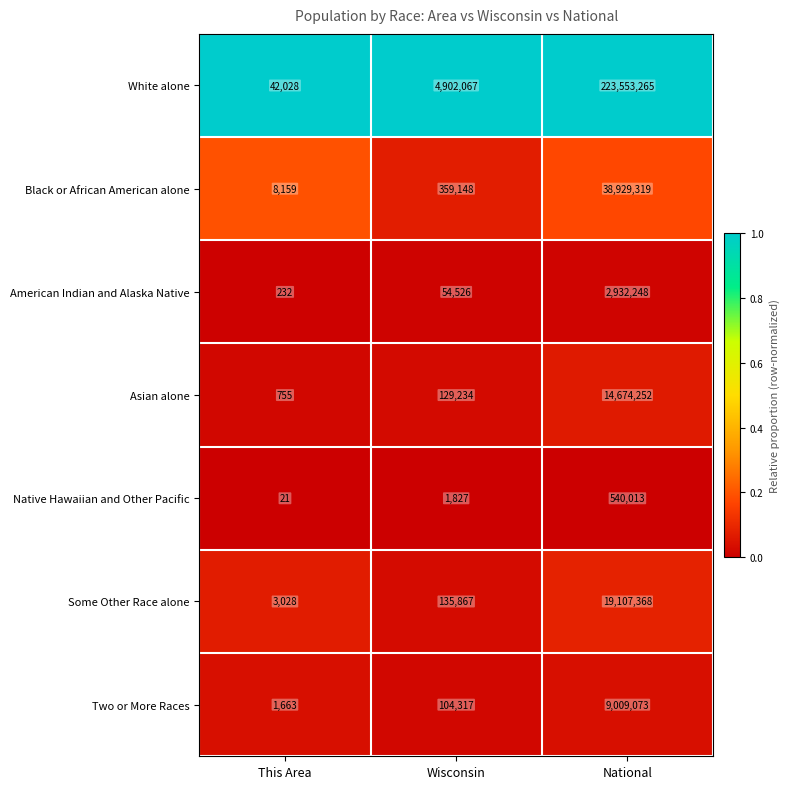

What is the approximate value of American Indian and Alaska Native at National, to the nearest 10?

2932250